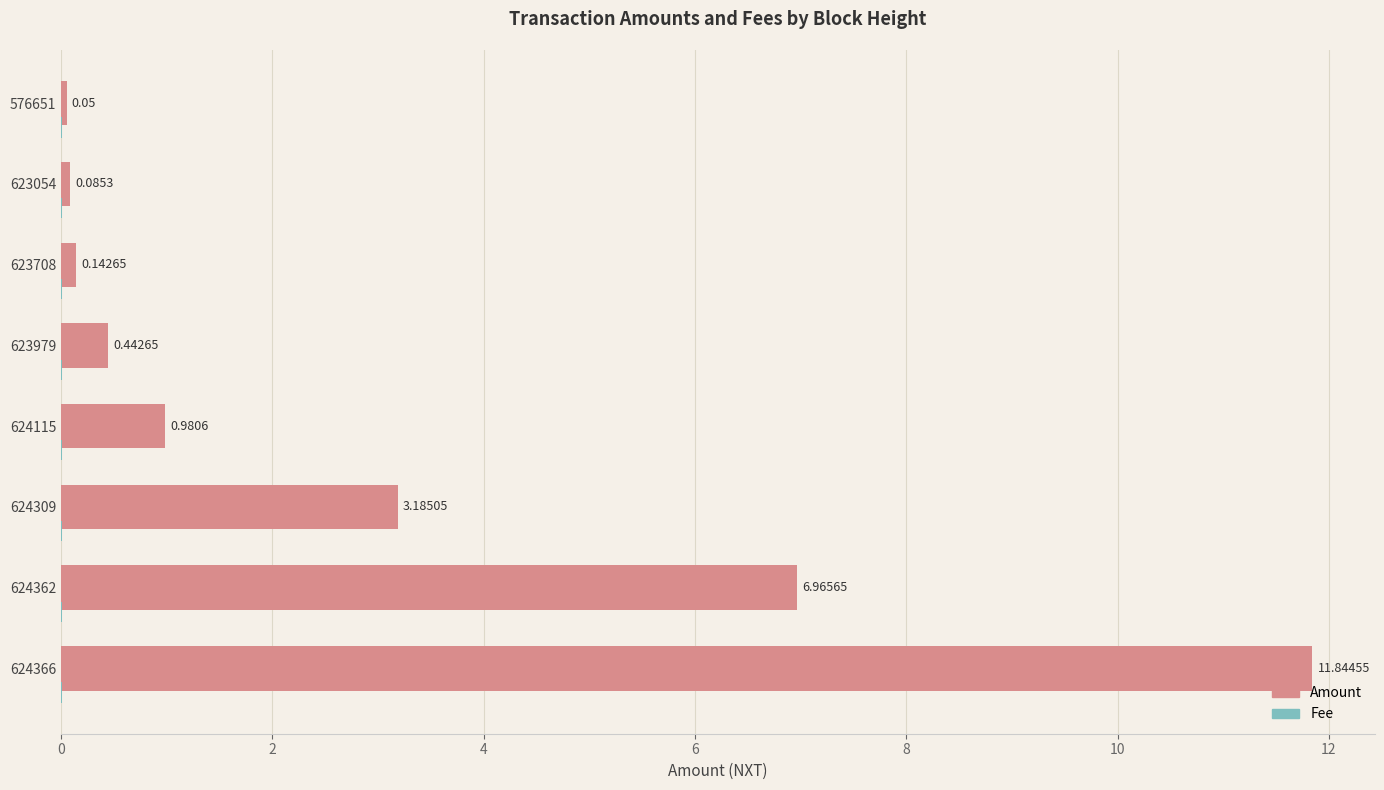

What is the sum of the Amount values at 624115 and 623708?

1.1